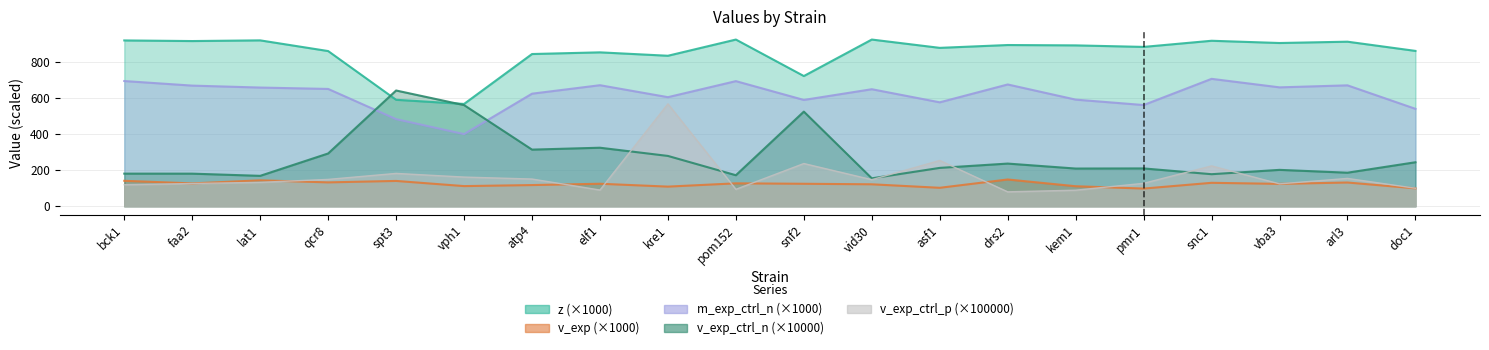

Reading left to right, transcribe all the data shown in this chart.

z: bck1=916.5	faa2=913.1	lat1=916.9	qcr8=857.8	spt3=588.5	vph1=565.5	atp4=841.4	elf1=850.7	kre1=831.8	pom152=921.4	snf2=719.7	vid30=921.4	asf1=875.5	drs2=891.2	kem1=889.2	pmr1=880.8	snc1=914.7	vba3=902.3	arl3=909.6	doc1=858.7
v_exp: bck1=140.7	faa2=126.4	lat1=143.4	qcr8=132.0	spt3=140.0	vph1=111.5	atp4=117.2	elf1=124.4	kre1=108.6	pom152=126.7	snf2=124.3	vid30=121.4	asf1=102.1	drs2=148.0	kem1=110.7	pmr1=97.8	snc1=129.6	vba3=123.8	arl3=131.3	doc1=99.1
m_exp_ctrl_n: bck1=692.1	faa2=666.9	lat1=656.1	qcr8=648.4	spt3=481.5	vph1=398.8	atp4=622.2	elf1=669.1	kre1=602.9	pom152=691.6	snf2=587.6	vid30=646.9	asf1=574.5	drs2=673.1	kem1=589.4	pmr1=559.5	snc1=704.2	vba3=657.2	arl3=668.3	doc1=538.4
v_exp_ctrl_n: bck1=180.3	faa2=180.2	lat1=168.2	qcr8=291.8	spt3=639.8	vph1=559.1	atp4=313.1	elf1=323.6	kre1=278.2	pom152=171.6	snf2=523.1	vid30=154.4	asf1=212.1	drs2=235.9	kem1=208.5	pmr1=209.2	snc1=177.2	vba3=201.2	arl3=185.6	doc1=243.2
v_exp_ctrl_p: bck1=119.1	faa2=125.8	lat1=132.3	qcr8=148.5	spt3=181.6	vph1=161.4	atp4=150.5	elf1=89.8	kre1=565.9	pom152=93.7	snf2=236.2	vid30=147.0	asf1=253.1	drs2=79.7	kem1=88.8	pmr1=126.9	snc1=223.1	vba3=123.9	arl3=153.9	doc1=99.5